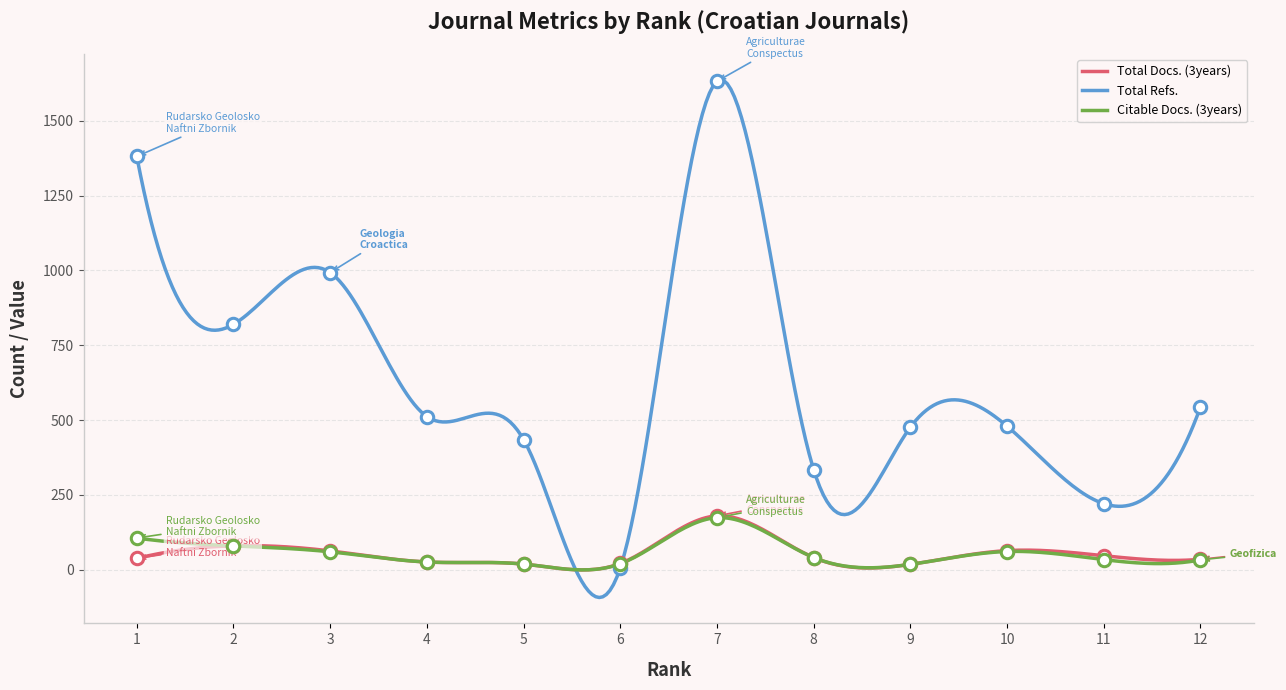

What are all the series names shown in the legend?

Total Docs. (3years), Total Refs., Citable Docs. (3years)